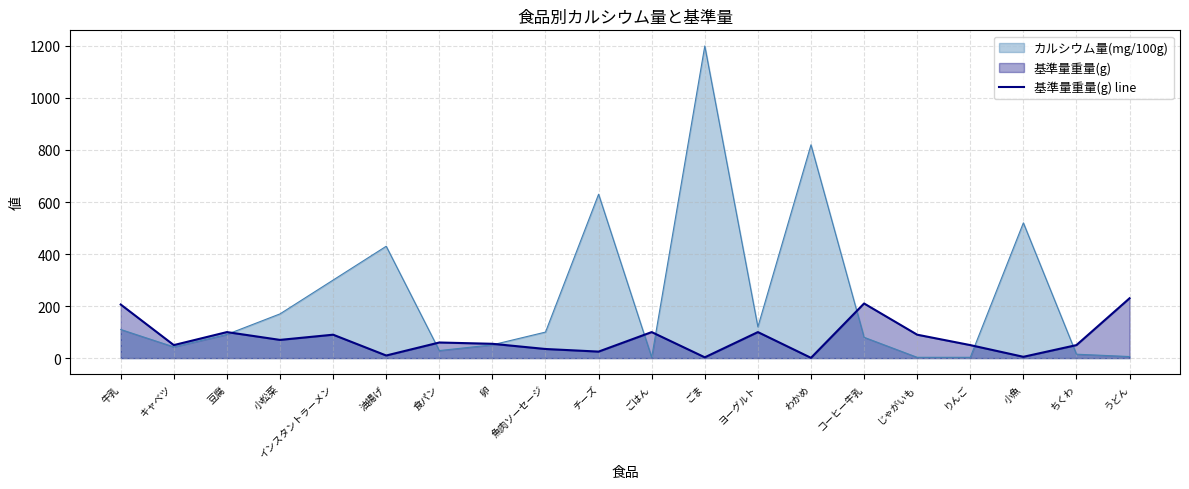

List the labels in order of value, largest first.

うどん, コーヒー牛乳, 牛乳, 豆腐, ごはん, ヨーグルト, インスタントラーメン, じゃがいも, 小松菜, 食パン, 卵, キャベツ, りんご, ちくわ, 魚肉ソーセージ, チーズ, 油揚げ, 小魚, ごま, わかめ